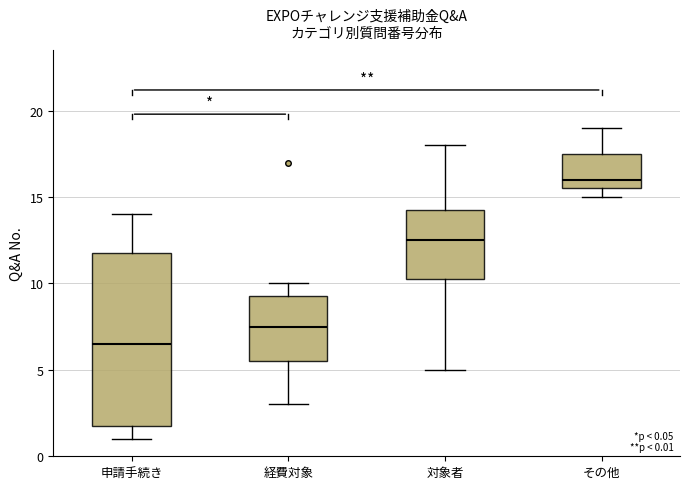

Comparing the boxes themselves (not the whiskers), which one is the tallest?

申請手続き